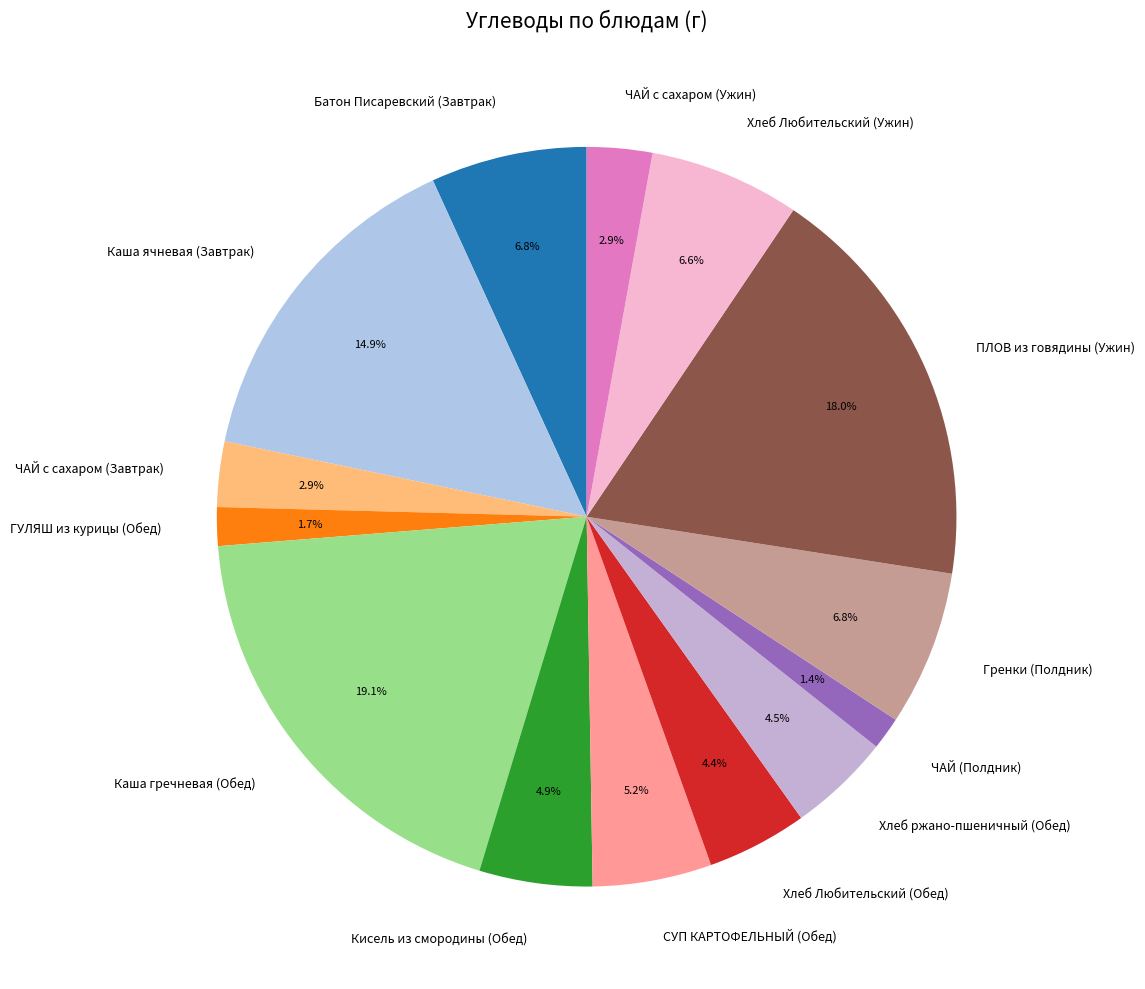

Is it true that Каша гречневая (Обед) is 19% of the pie?

True